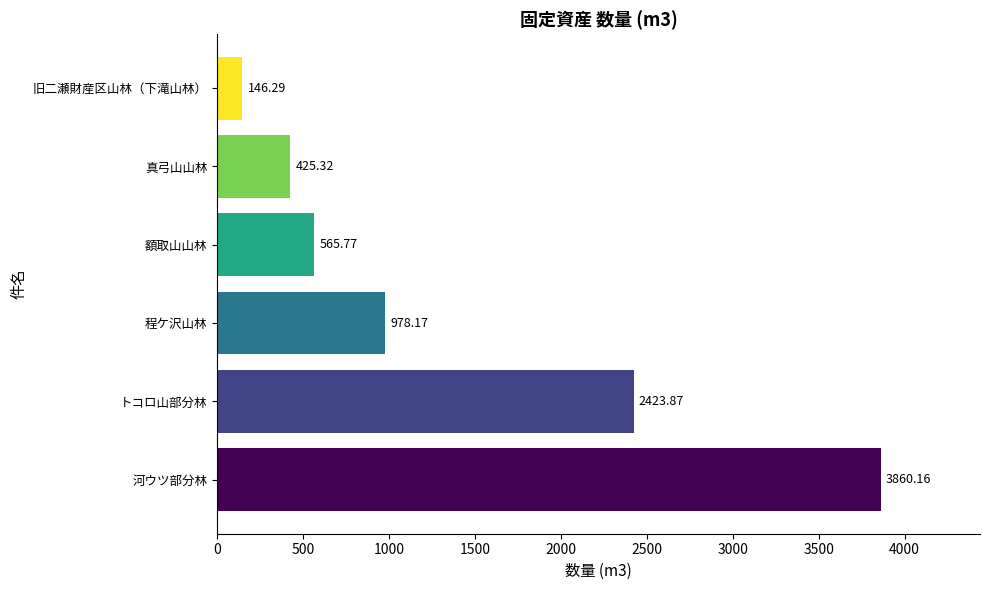

At which category does the chart reach its minimum across all series?

旧二瀬財産区山林（下滝山林）